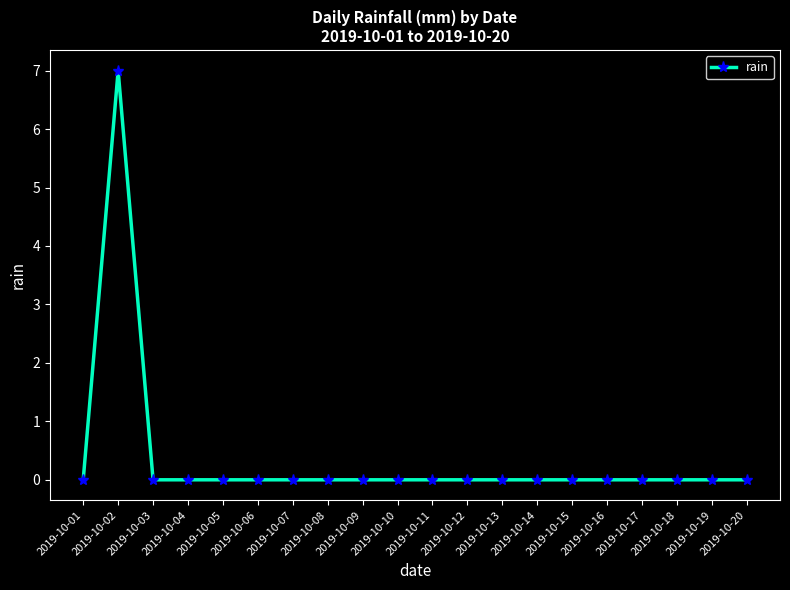

At which category does the data reach its first local peak?

2019-10-02